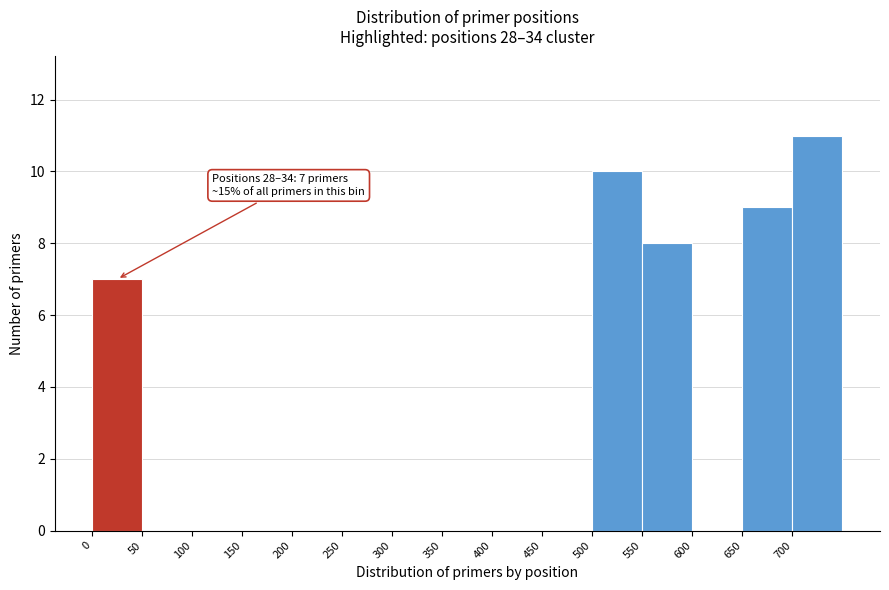

Over which range of the x-axis is the bar tallest?

700 to 750